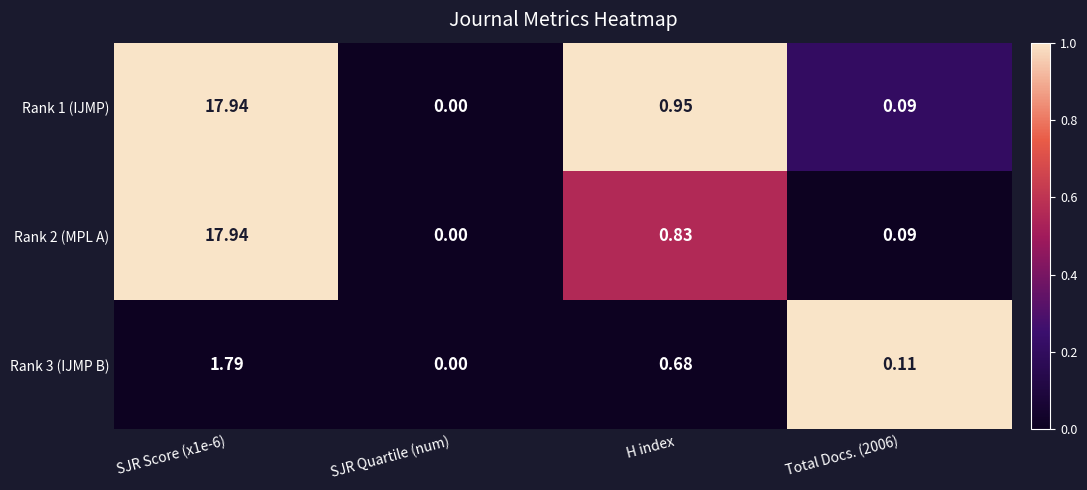

At which label does Rank 2 (MPL A) reach its minimum?

SJR Quartile (num)